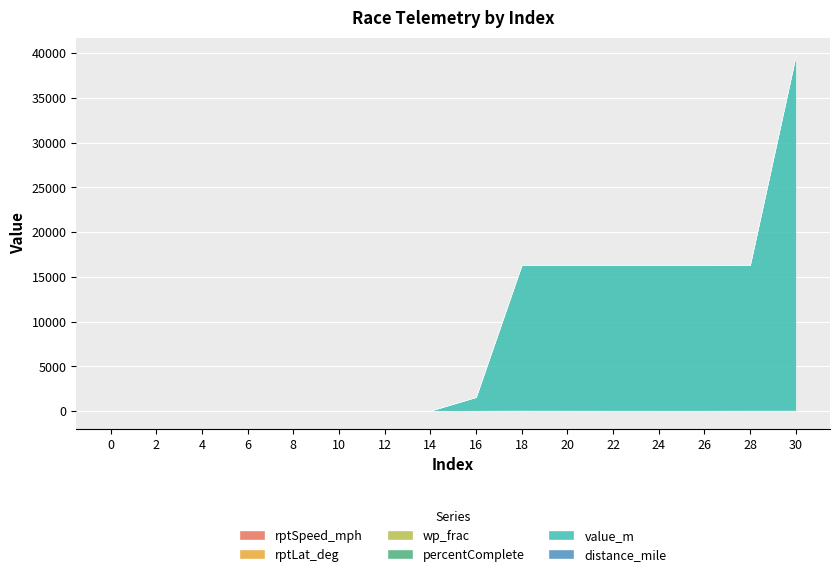

True or false: wp_frac and rptLat_deg intersect in this chart.

False